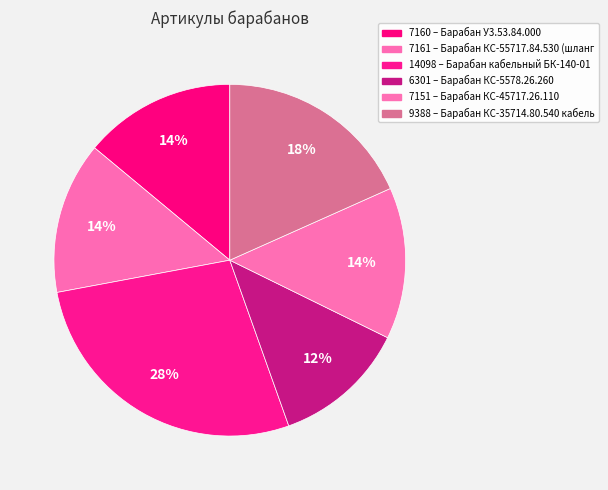

Count the number of slices in the pie.

6